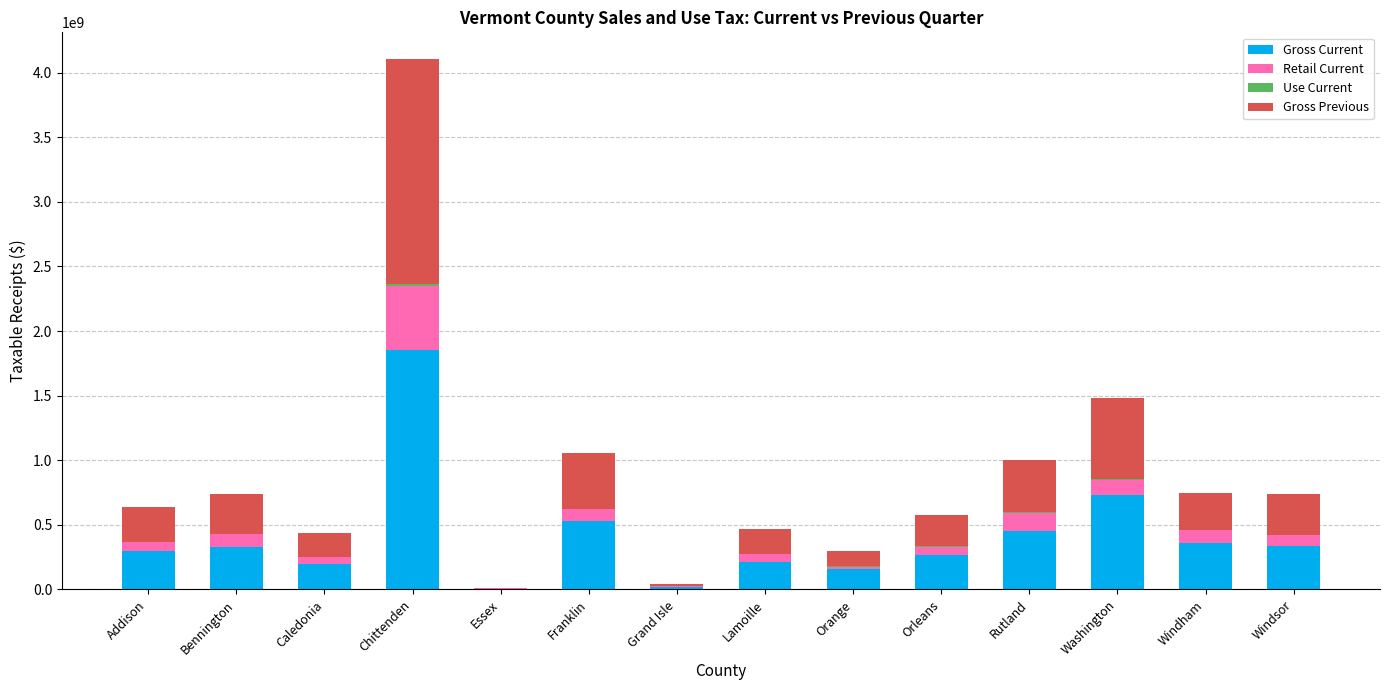

Which category has the highest value in the Gross Current series?

Chittenden